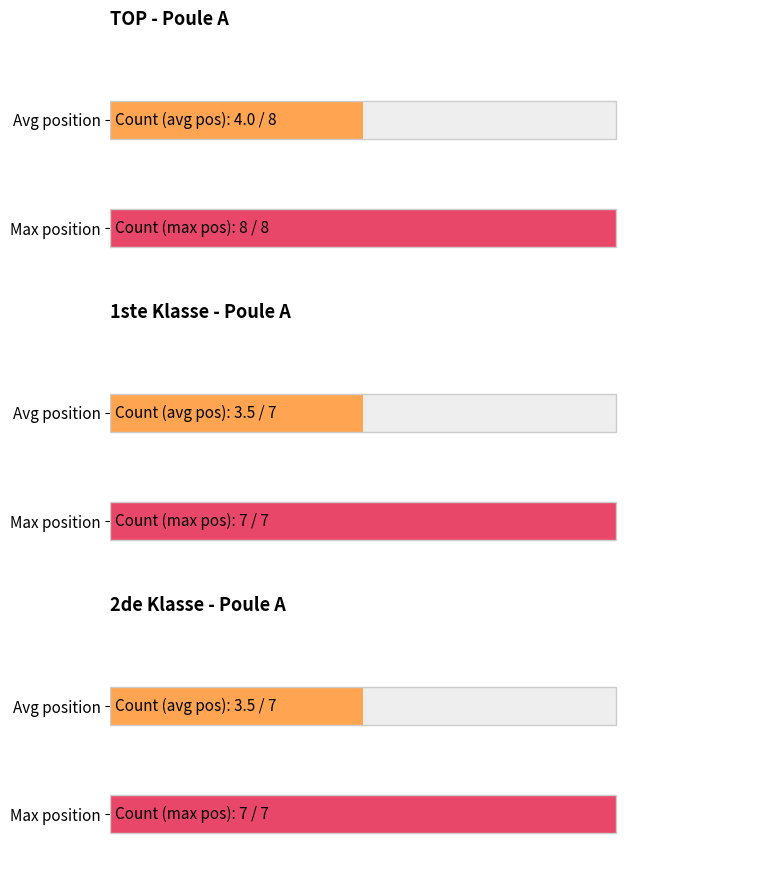

At how many categories does at least one series exceed 53?

1